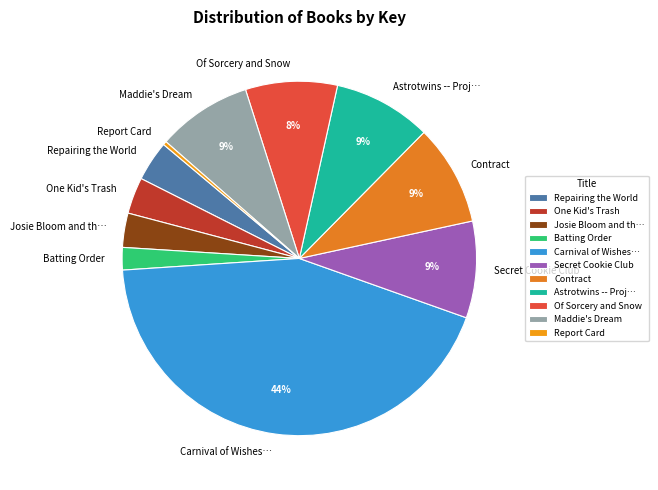

To the nearest percent, what is the combined percentage of One Kid's Trash and Repairing the World?

7%